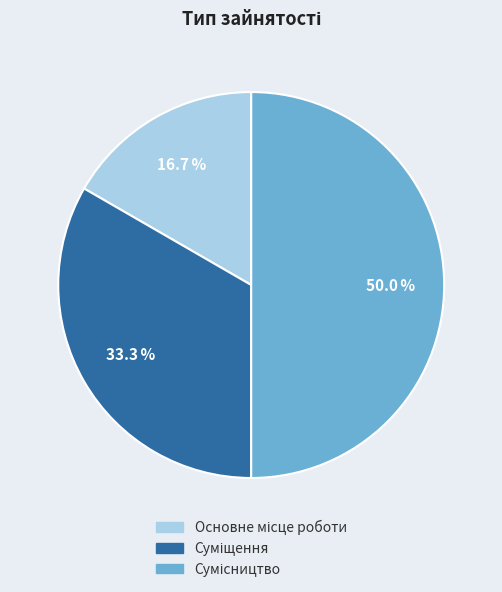

What is the change in value from Основне місце роботи to Сумісництво?

+2